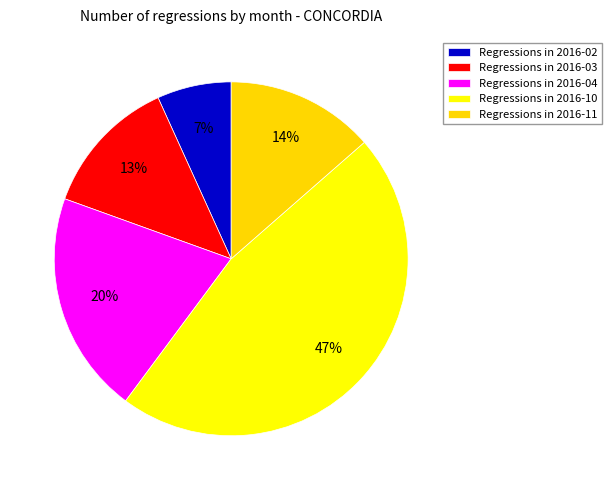

Count the number of slices in the pie.

5